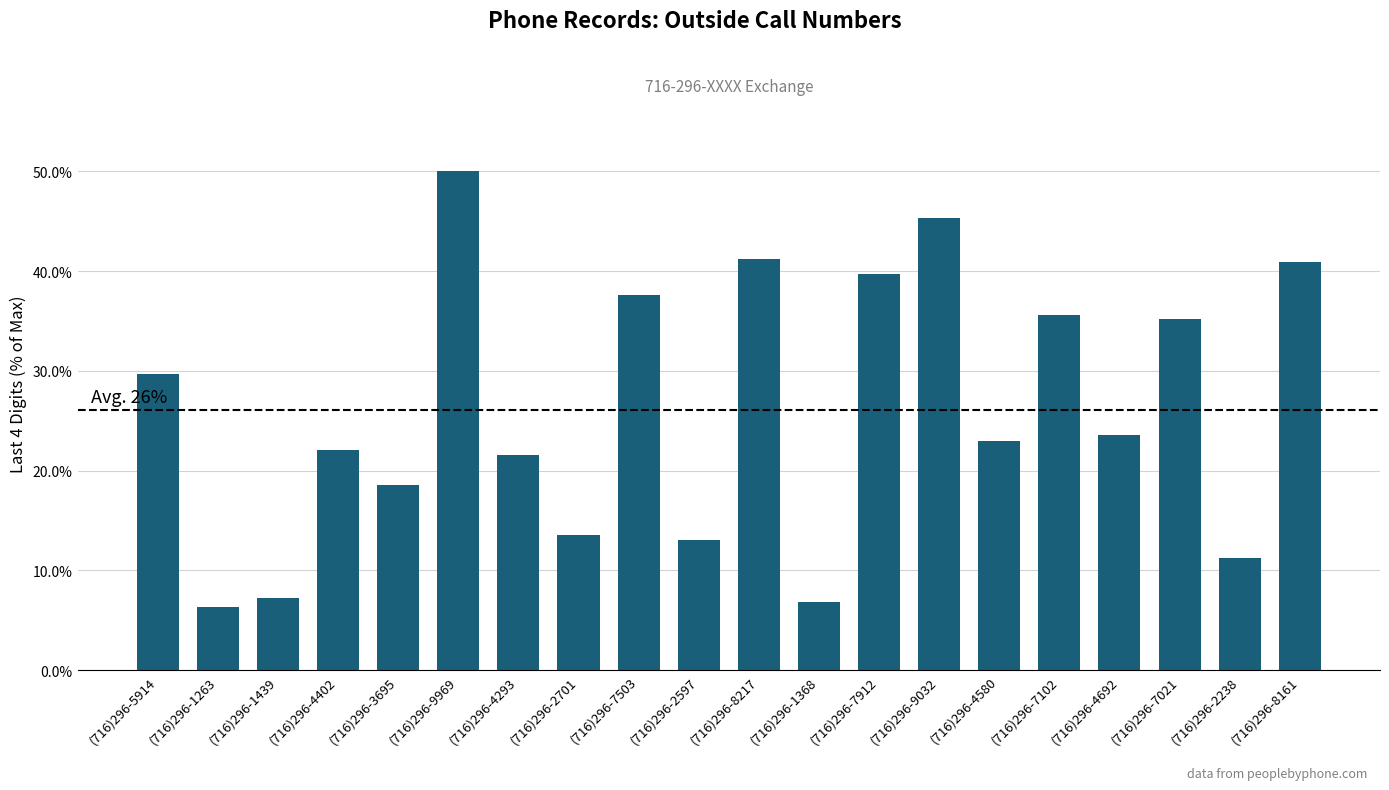

What is the label of the 12th bar from the right?

(716)296-7503